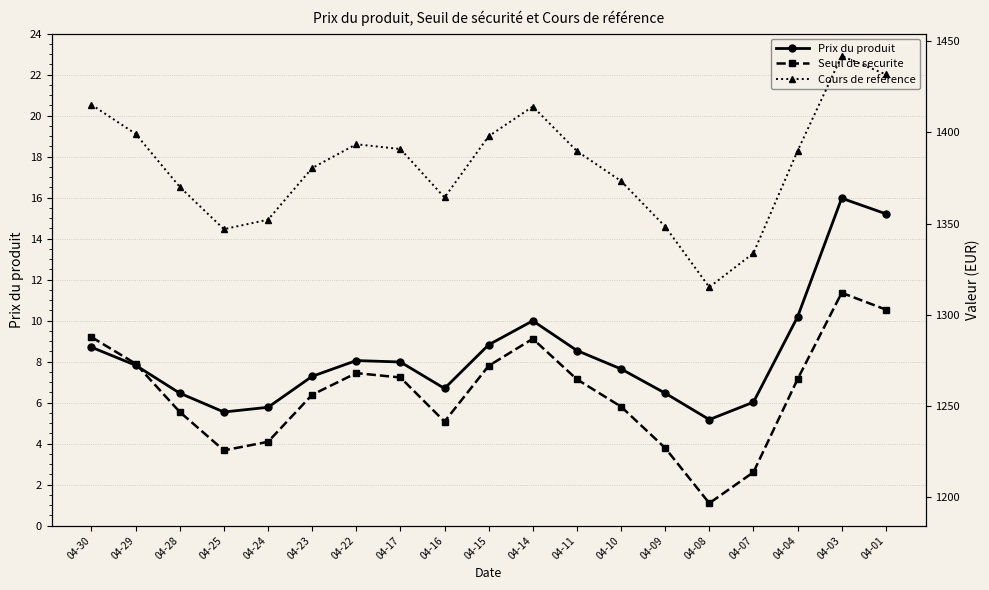

At how many categories does at least one series exceed 163?

19